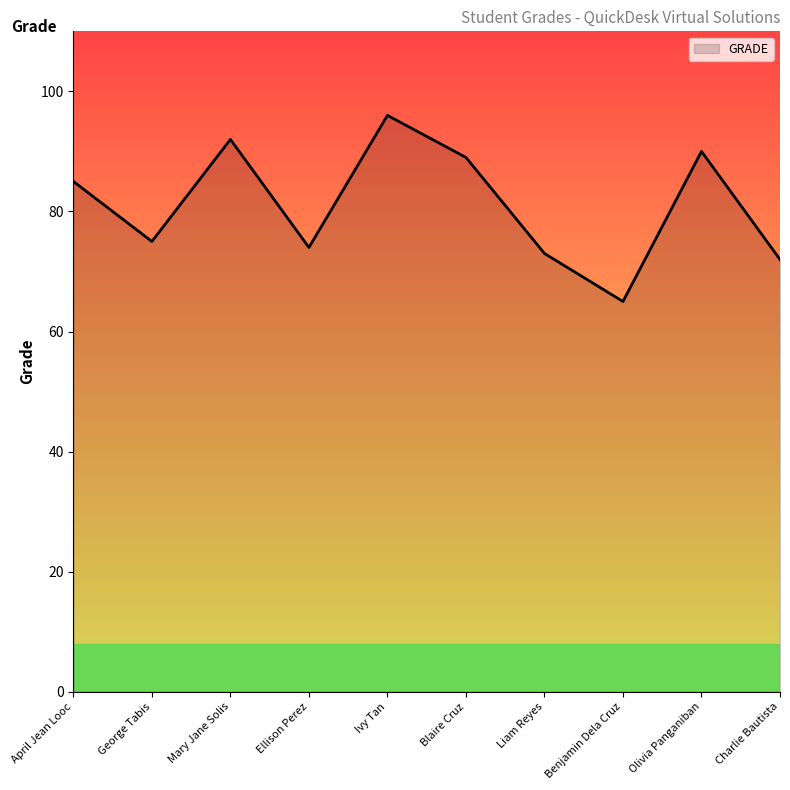

What position from the right is Ivy Tan?

6